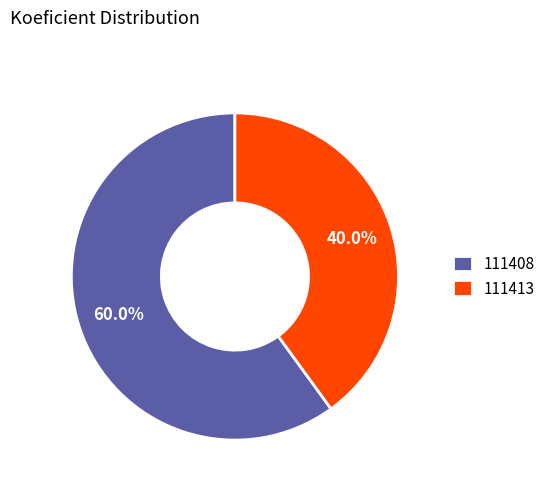

To the nearest percent, what is the difference between the 111408 and 111413 slice percentages?

20%